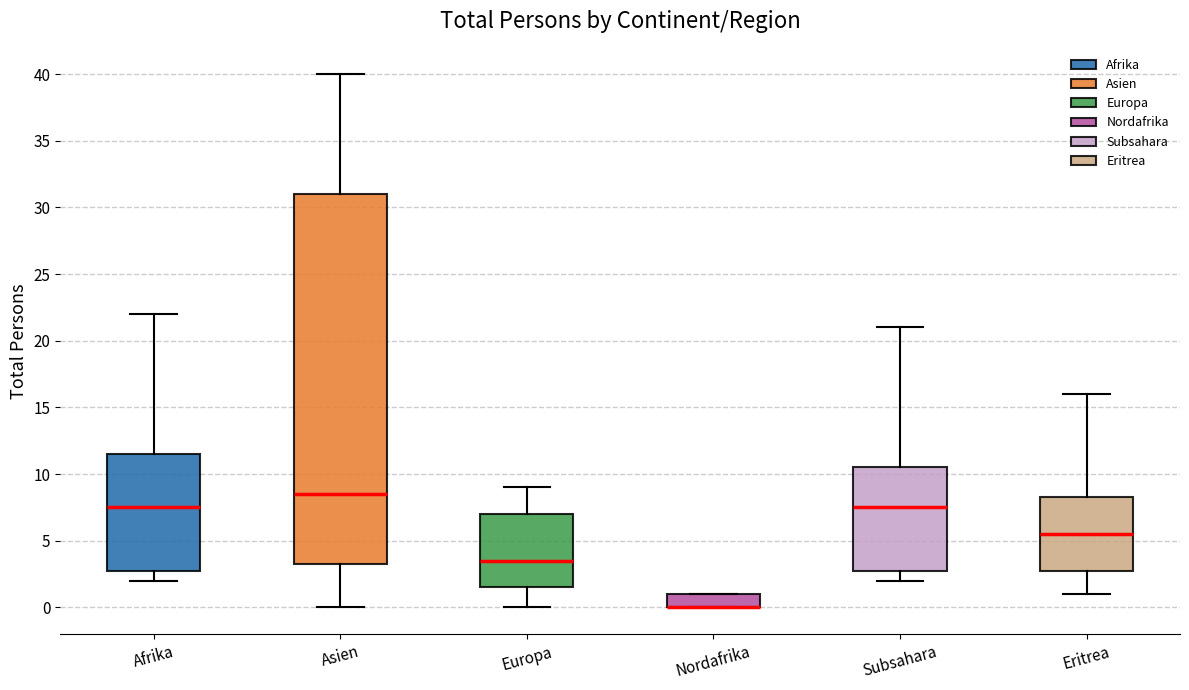

Where is the upper edge of the box for Asien on the y-axis? The values are not printed on the chart, so give them approximately, as read against the axis.

31.0